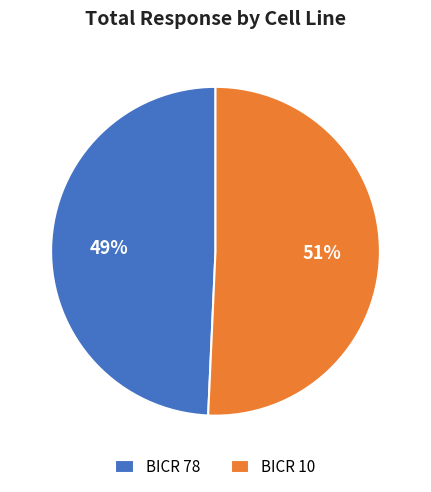

Do BICR 78 and BICR 10 together represent more than half of the pie?

Yes